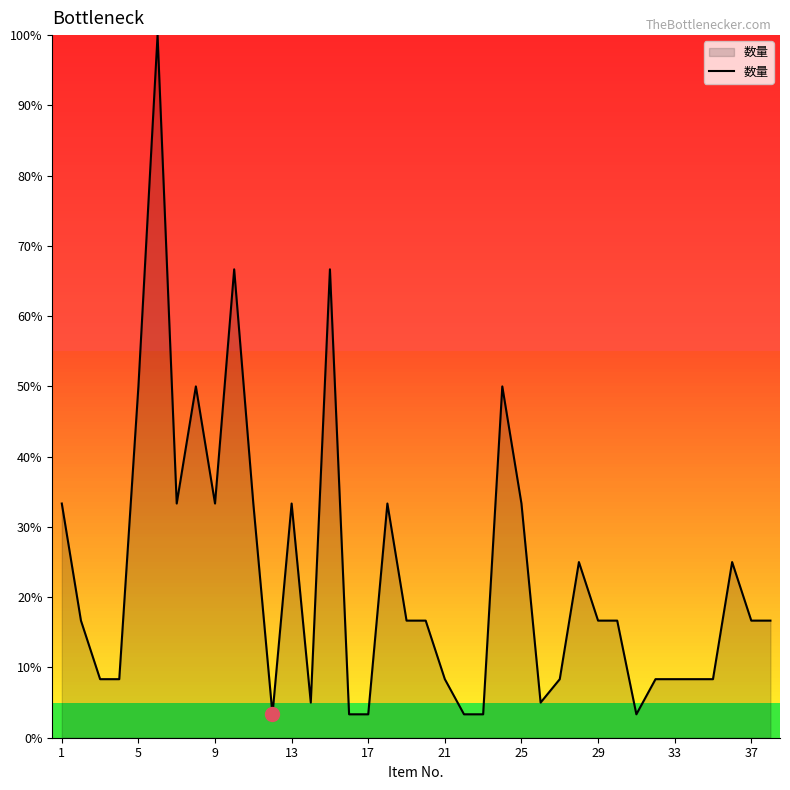

What is the greatest value displayed?

100.0